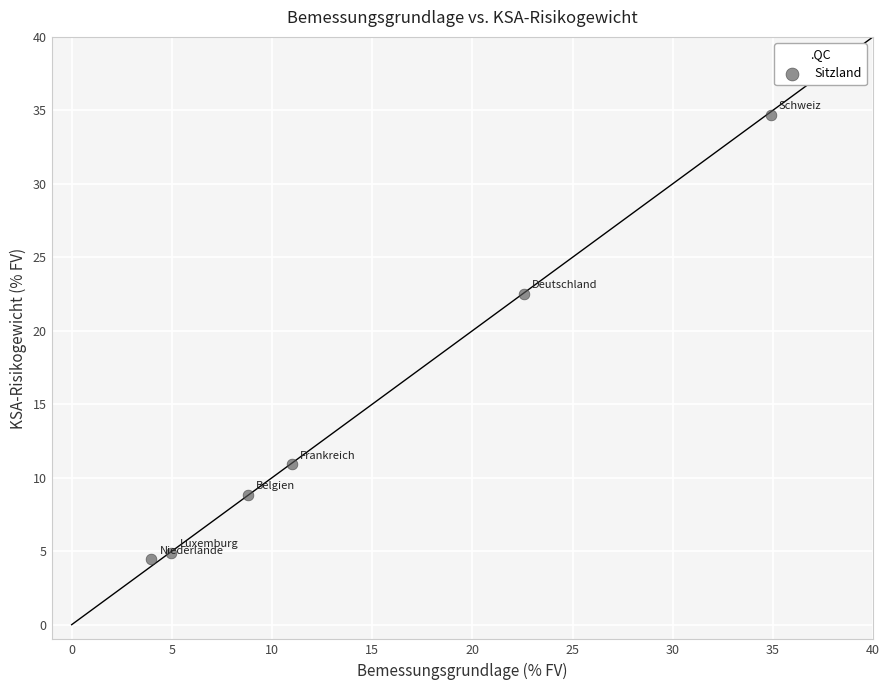

What is the range of X values (max minus min)?

30.9